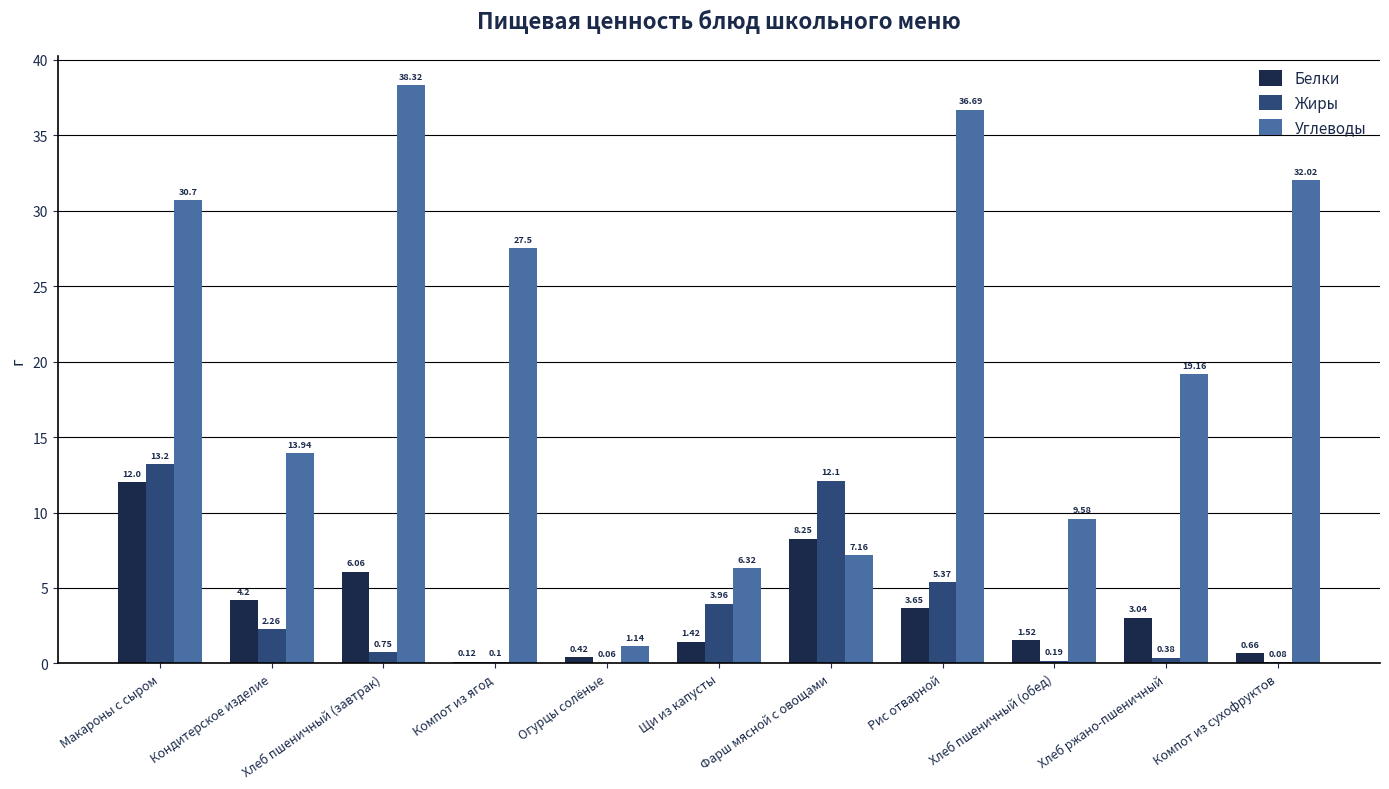

What is the sum of the Углеводы values at Фарш мясной с овощами and Кондитерское изделие?

21.1